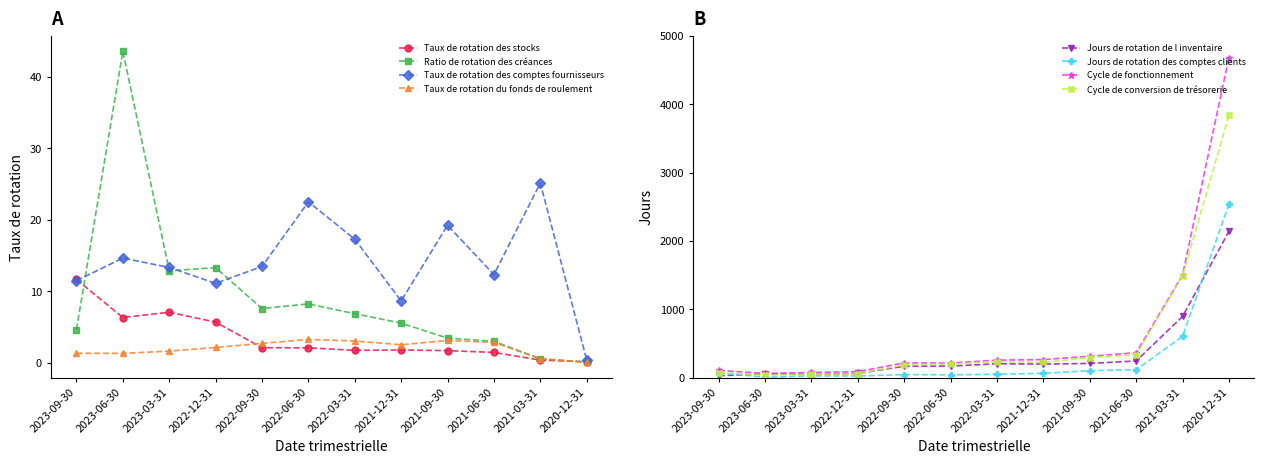

Rank the series by their maximum value, from lowest to highest.

Taux de rotation du fonds de roulement, Taux de rotation des stocks, Taux de rotation des comptes fournisseurs, Ratio de rotation des créances